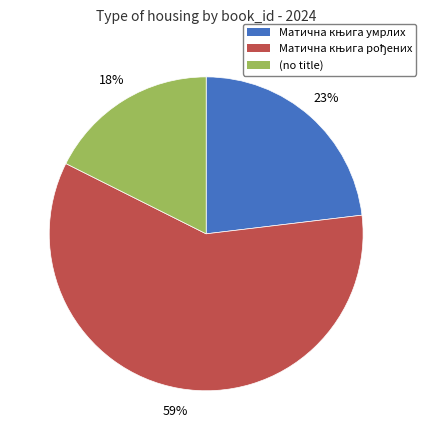

To the nearest percent, what percentage of the pie is (no title)?

18%